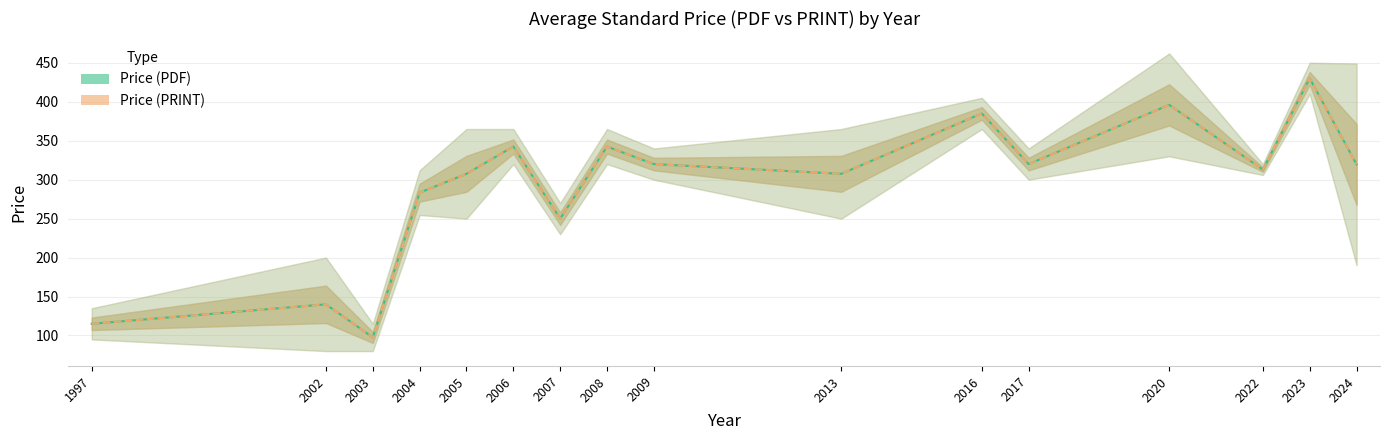

Where is the first local minimum for Price (PRINT)?

2003